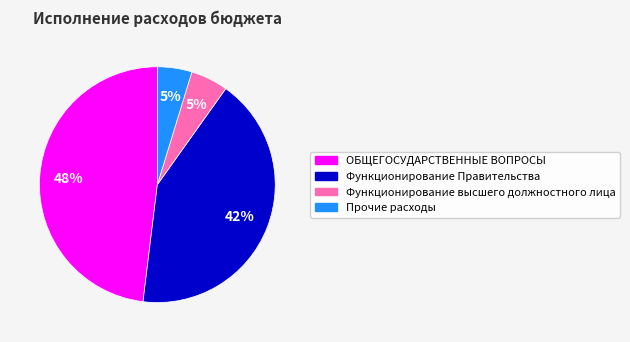

Which has a higher value, Функционирование Правительства or Прочие расходы?

Функционирование Правительства